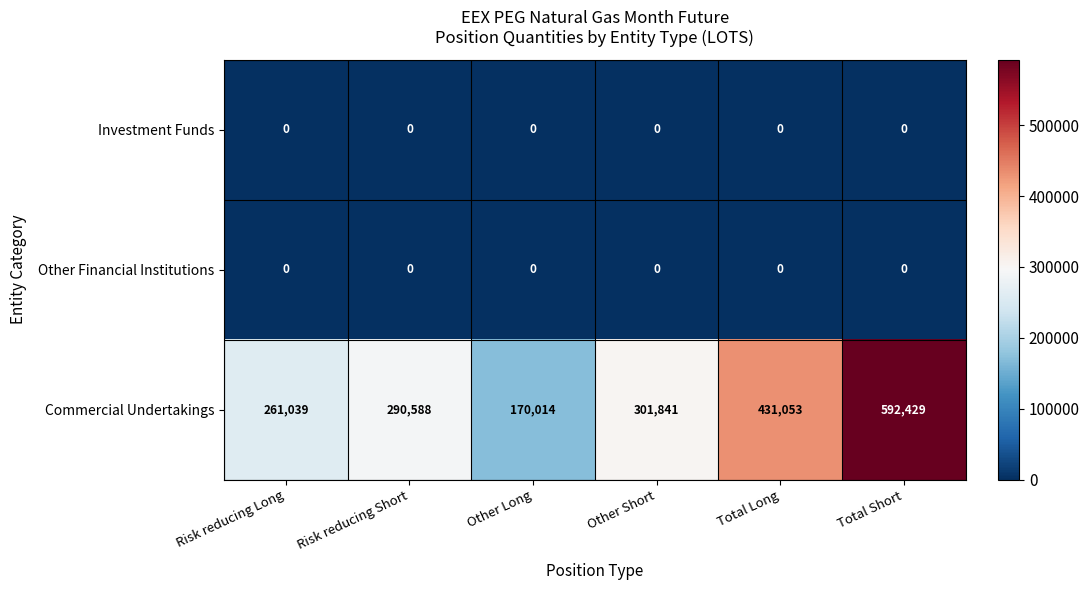

Reading left to right, list all the values displayed in this chart.

Investment Funds: Risk reducing Long=0	Risk reducing Short=0	Other Long=0	Other Short=0	Total Long=0	Total Short=0
Other Financial Institutions: Risk reducing Long=0	Risk reducing Short=0	Other Long=0	Other Short=0	Total Long=0	Total Short=0
Commercial Undertakings: Risk reducing Long=261039	Risk reducing Short=290588	Other Long=170014	Other Short=301841	Total Long=431053	Total Short=592429